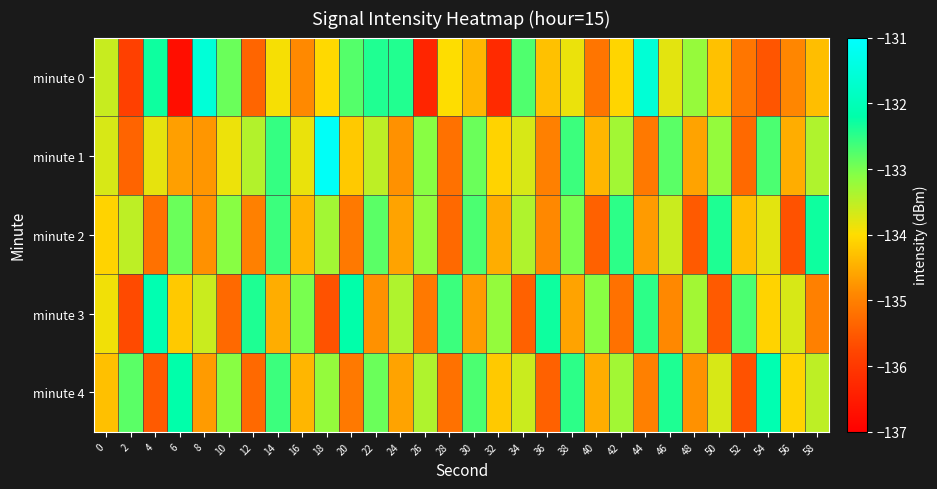

Between 30 and 32, which is larger?

30